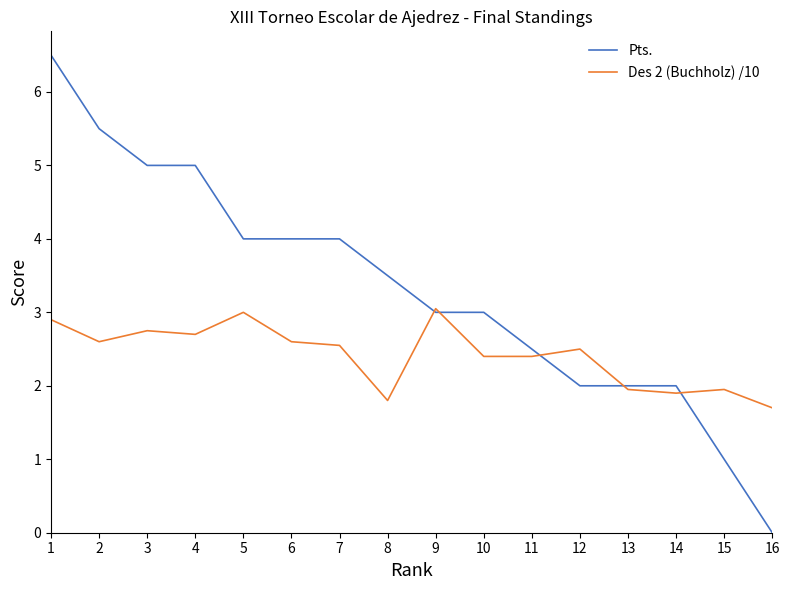

What is the difference between the highest and lowest values at 8?

1.7